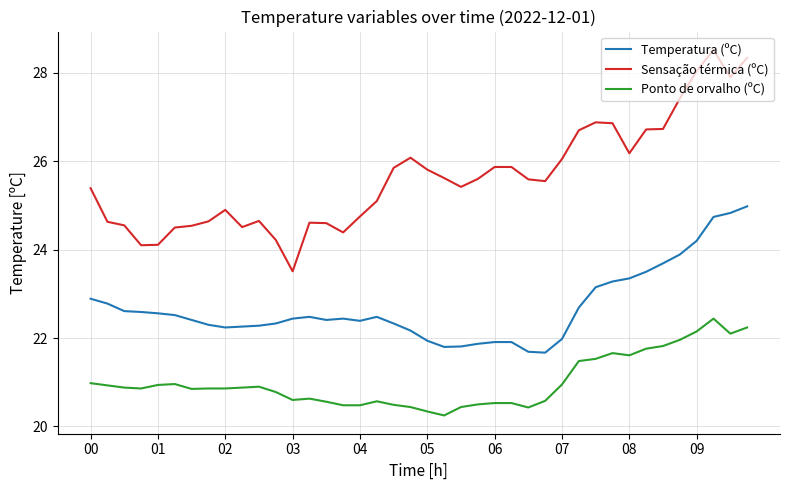

Which series has the largest total across all categories?

Sensação térmica (ºC)